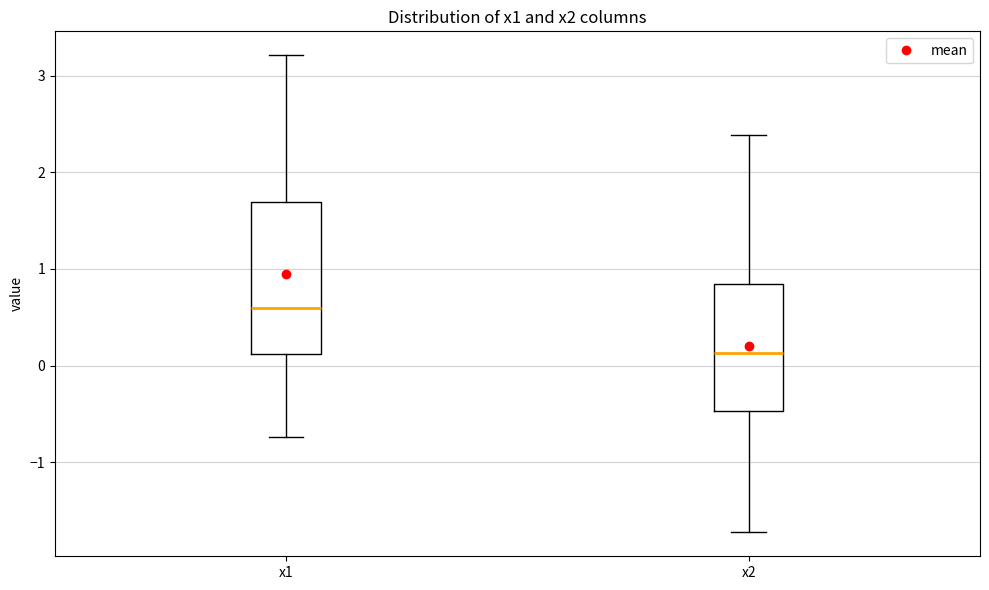

Where is the upper edge of the box for x1 on the y-axis? The values are not printed on the chart, so give them approximately, as read against the axis.

1.7